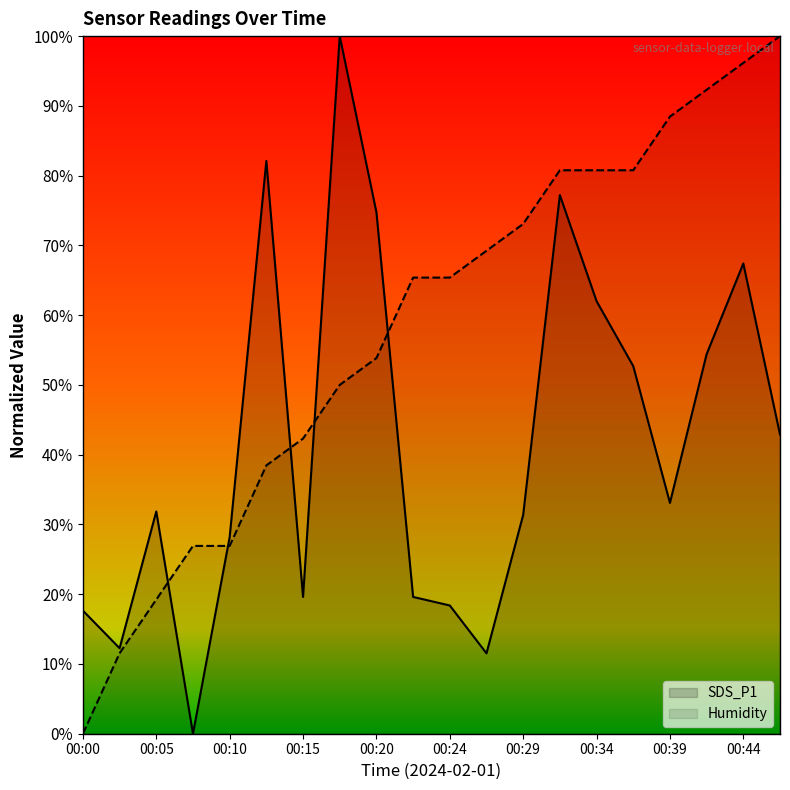

At how many categories does at least one series exceed 16?

19